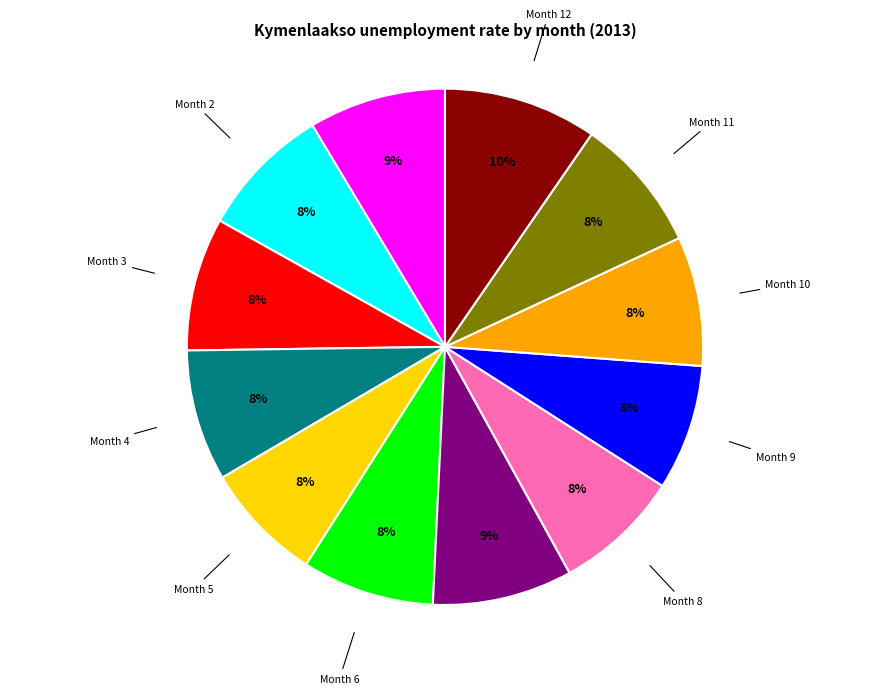

To the nearest percent, what is the difference between the largest and smallest slice percentages?

2%